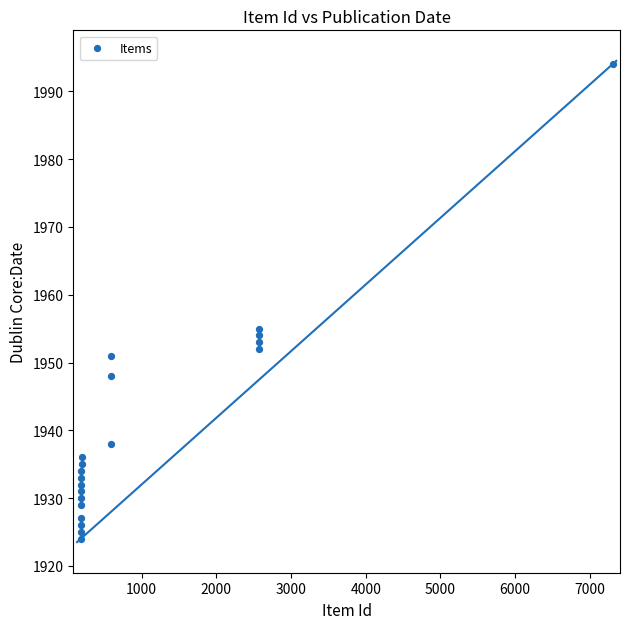

What Y value in the scatter plot is closest to 1959?

1955